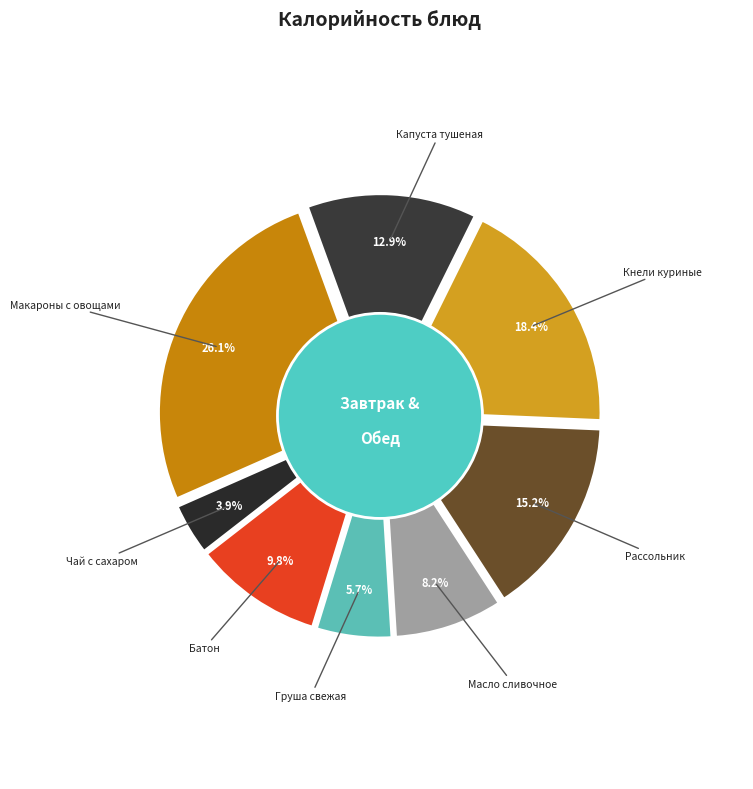

To the nearest percent, what percentage of the pie is Кнели куриные с рисом?

18%